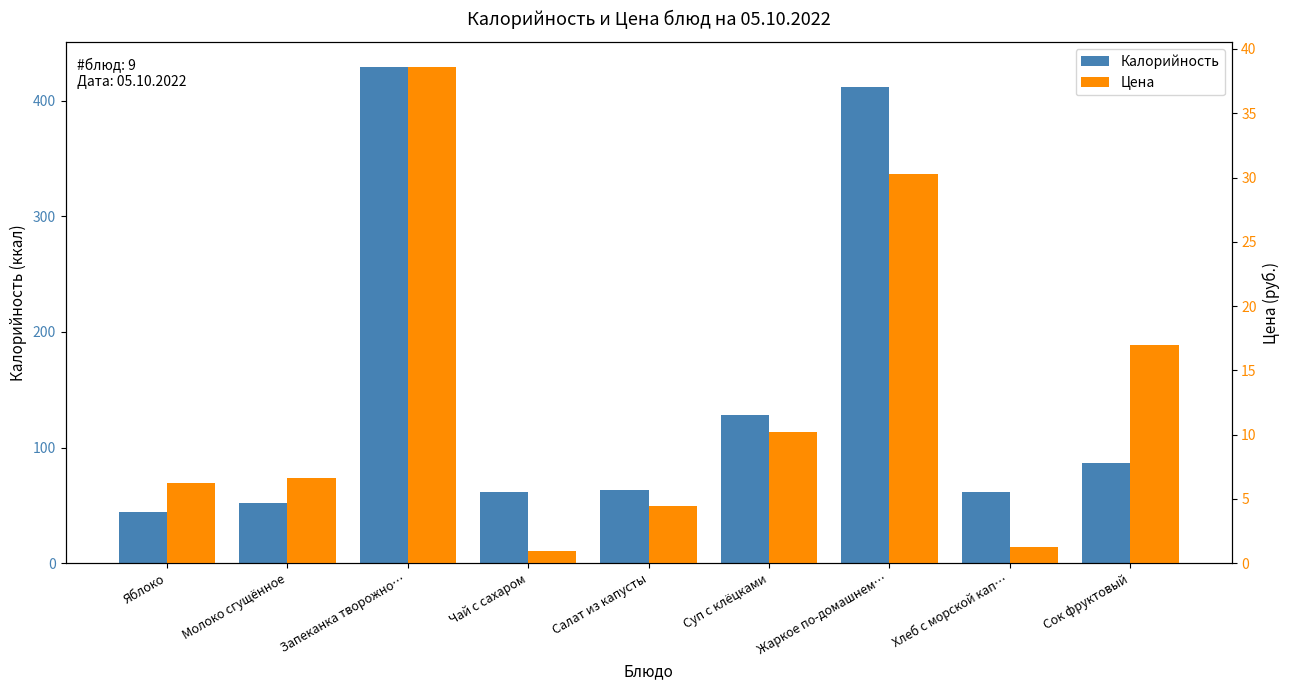

Which series has the largest range (max minus min)?

Калорийность